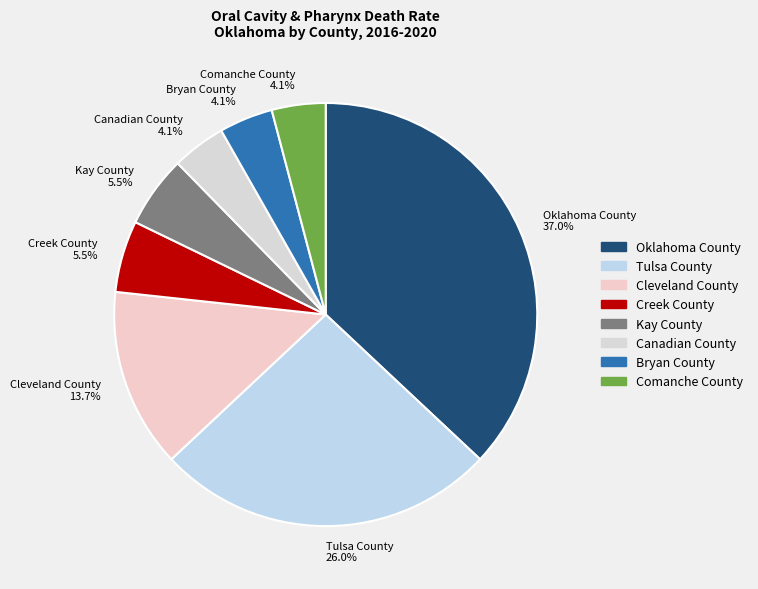

Approximately how many times larger is the value at Oklahoma County 37.0% compared to Bryan County 4.1%?

9.0